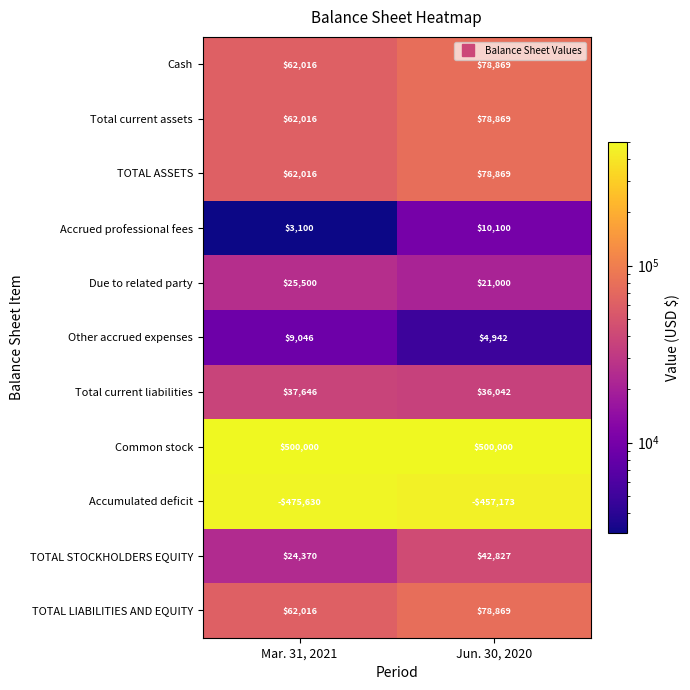

What is the sum of the Accrued professional fees values at Jun. 30, 2020 and Mar. 31, 2021?

13200